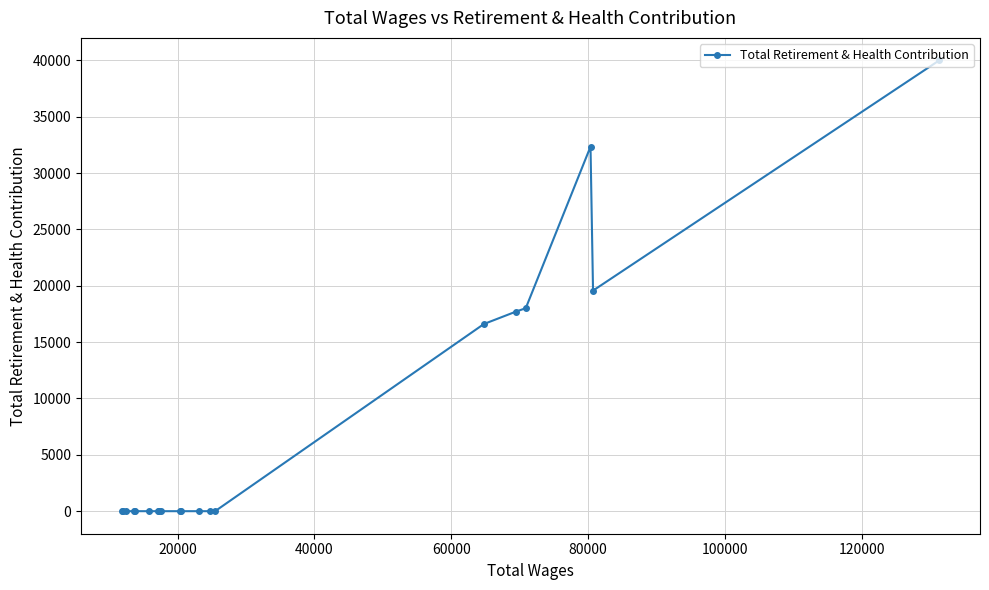

What is the maximum value shown in the chart?

39991